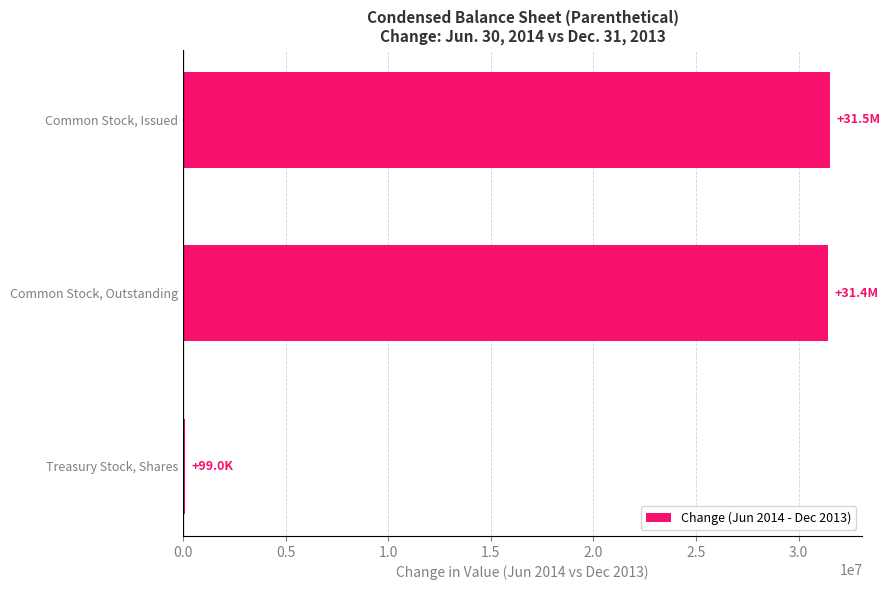

What is the sum of all values?

63069066